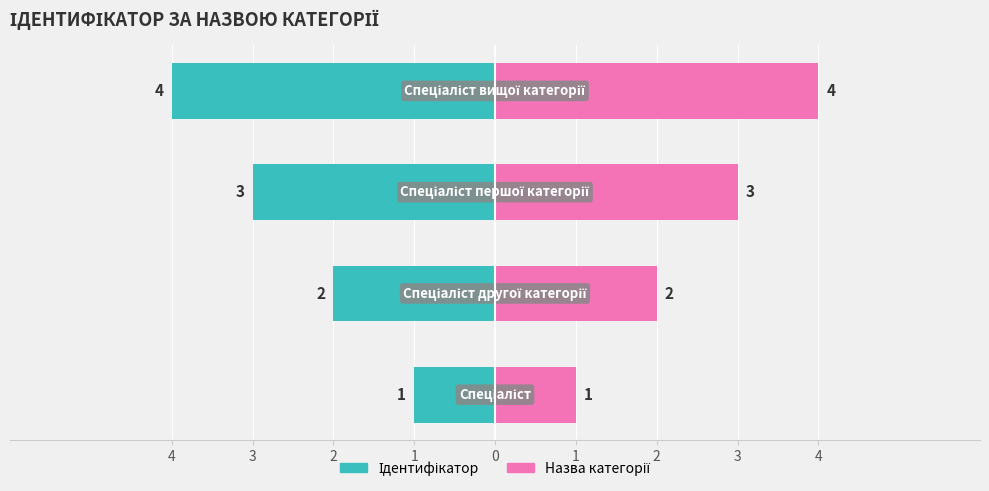

What is the average value of the Назва категорії series?

2